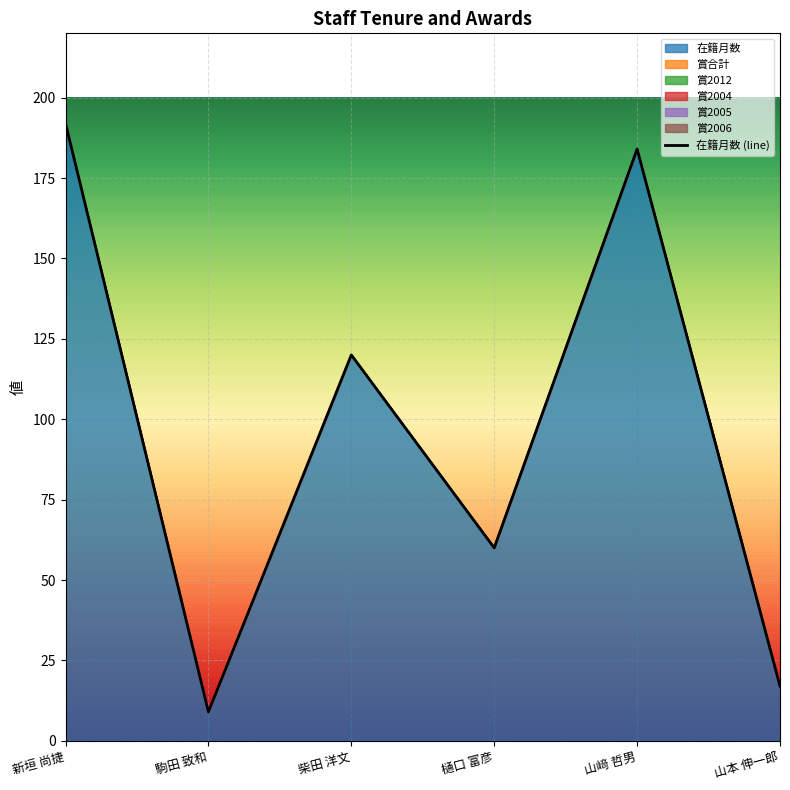

Which label corresponds to the smallest value in the chart?

駒田 致和